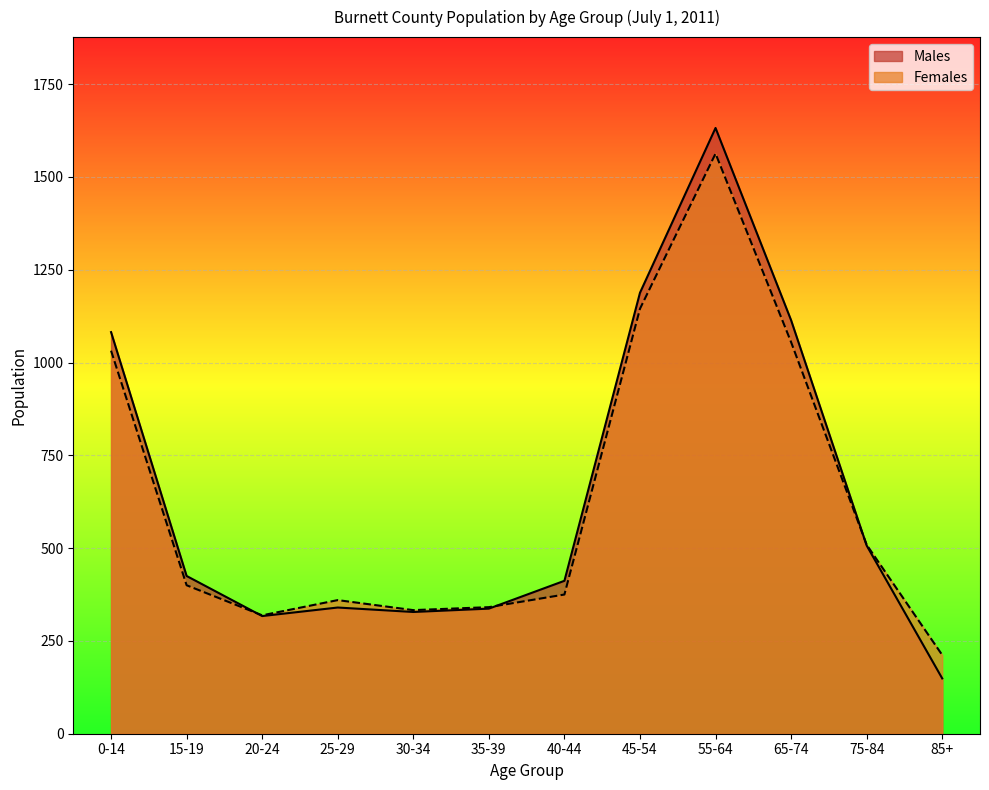

In Females, how many points are lower than both neighbors (excluding endpoints)?

2